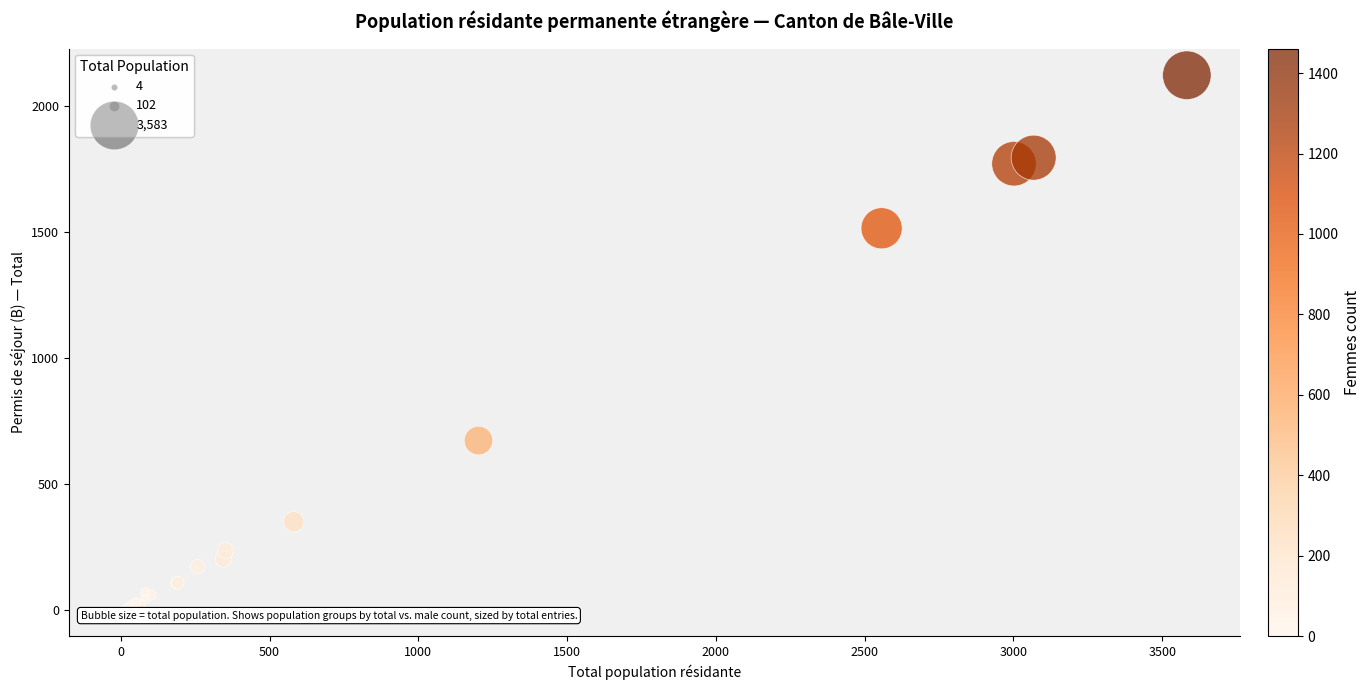

What Y value in the scatter plot is closest to 1062?

673